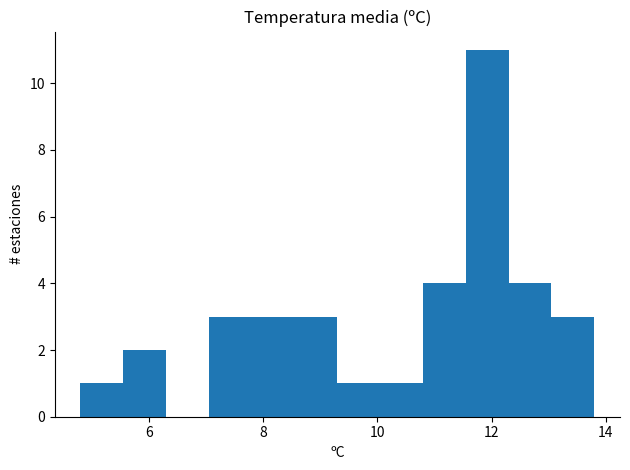

Read against the x-axis, roughly where is the centre of the tallest bar?

12.0